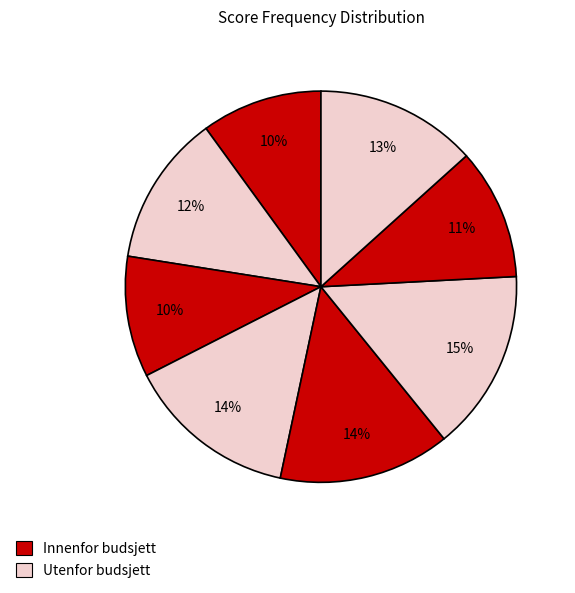

Count the number of slices in the pie.

8